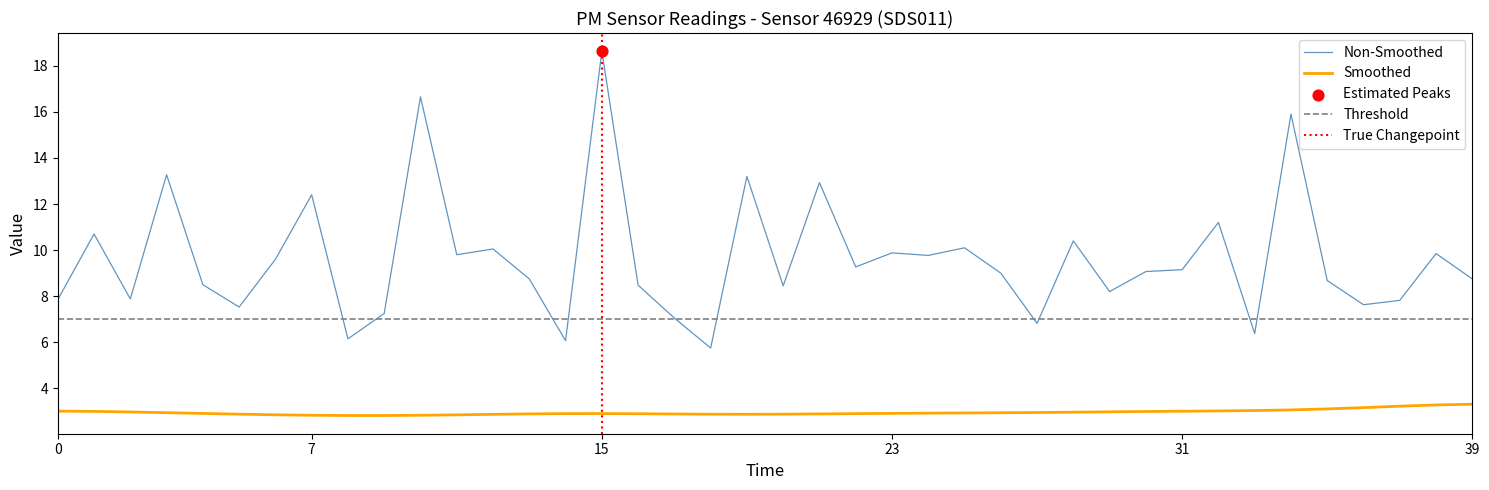

True or false: Non-Smoothed and Smoothed cross at least once.

False